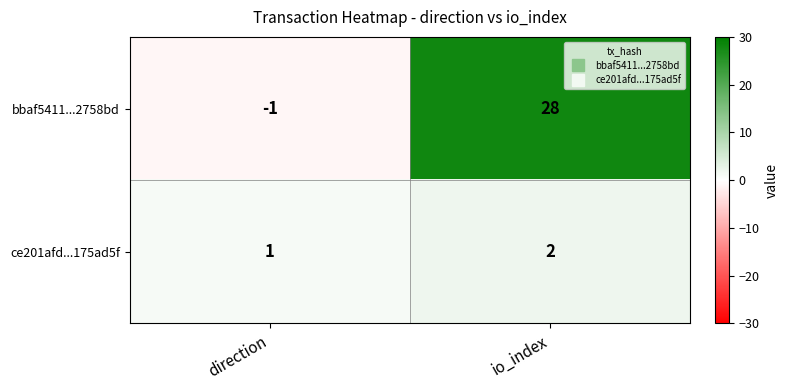

What is the minimum value shown in the chart?

-1